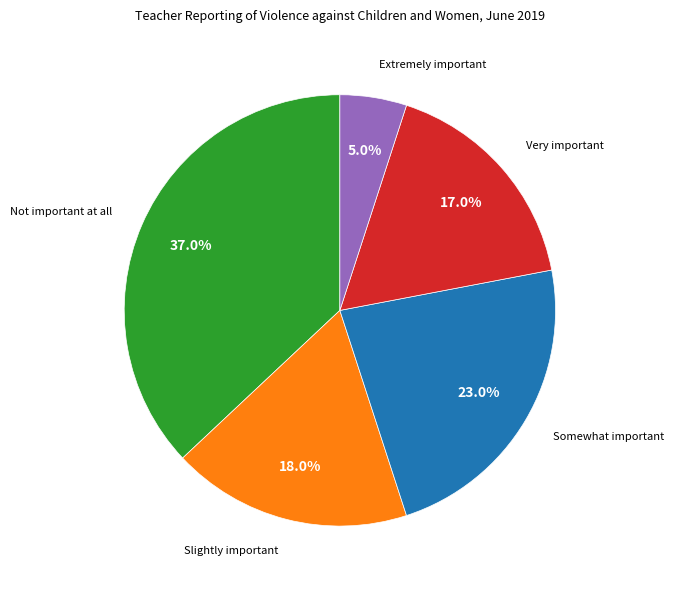

Is there a majority slice in this chart?

No